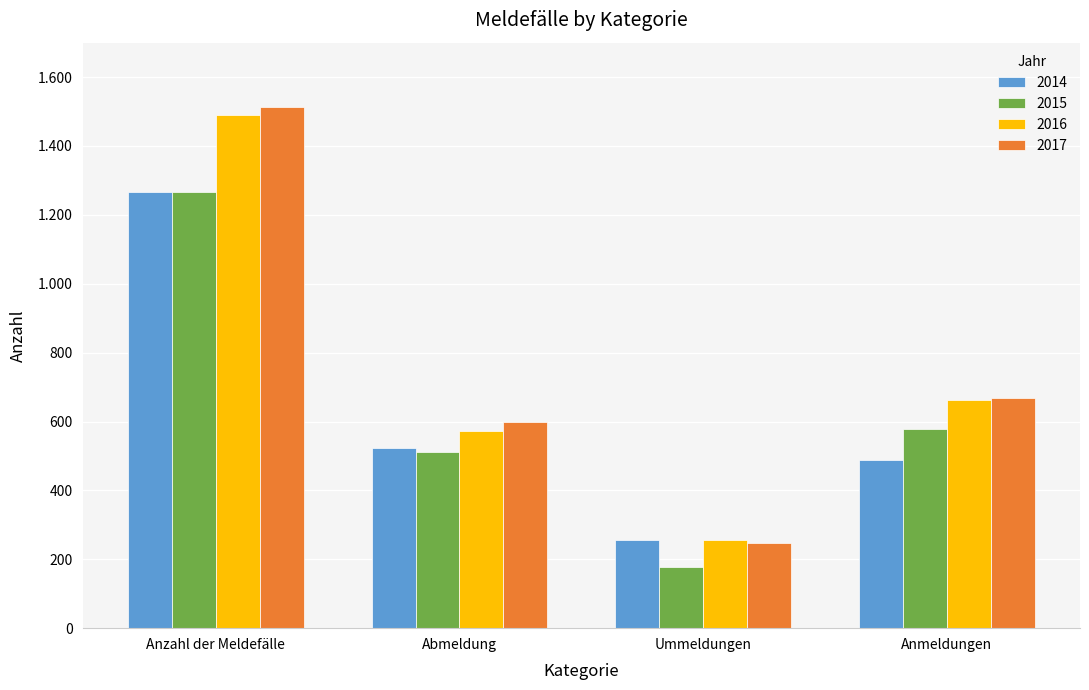

Which series has the largest total across all categories?

2017